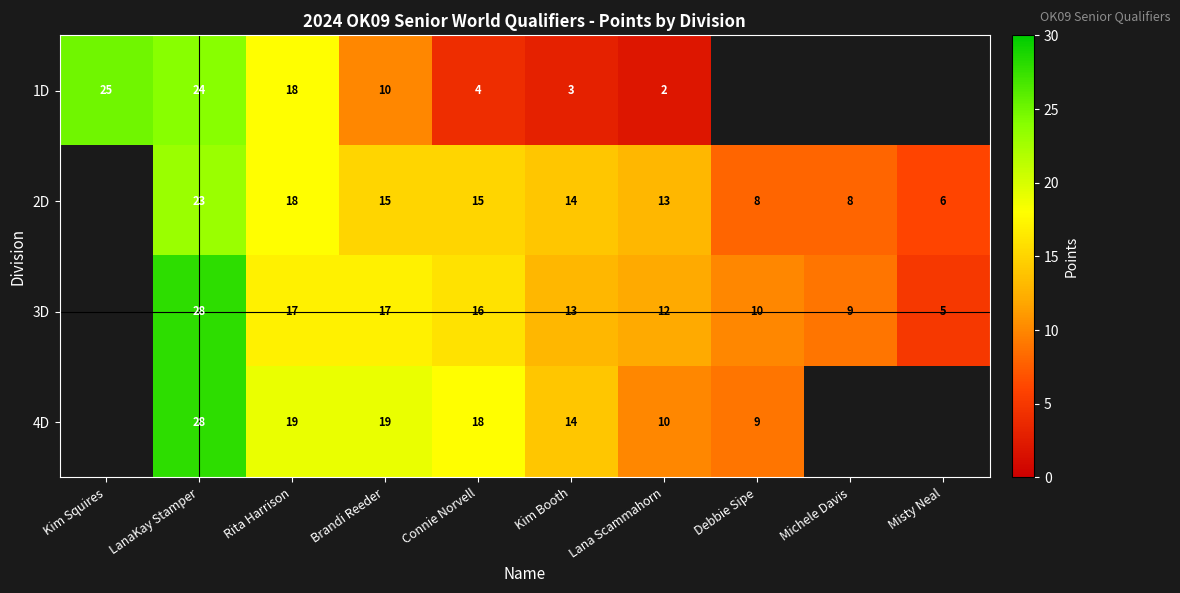

The value of 3D at Debbie Sipe is 10. True or false?

True